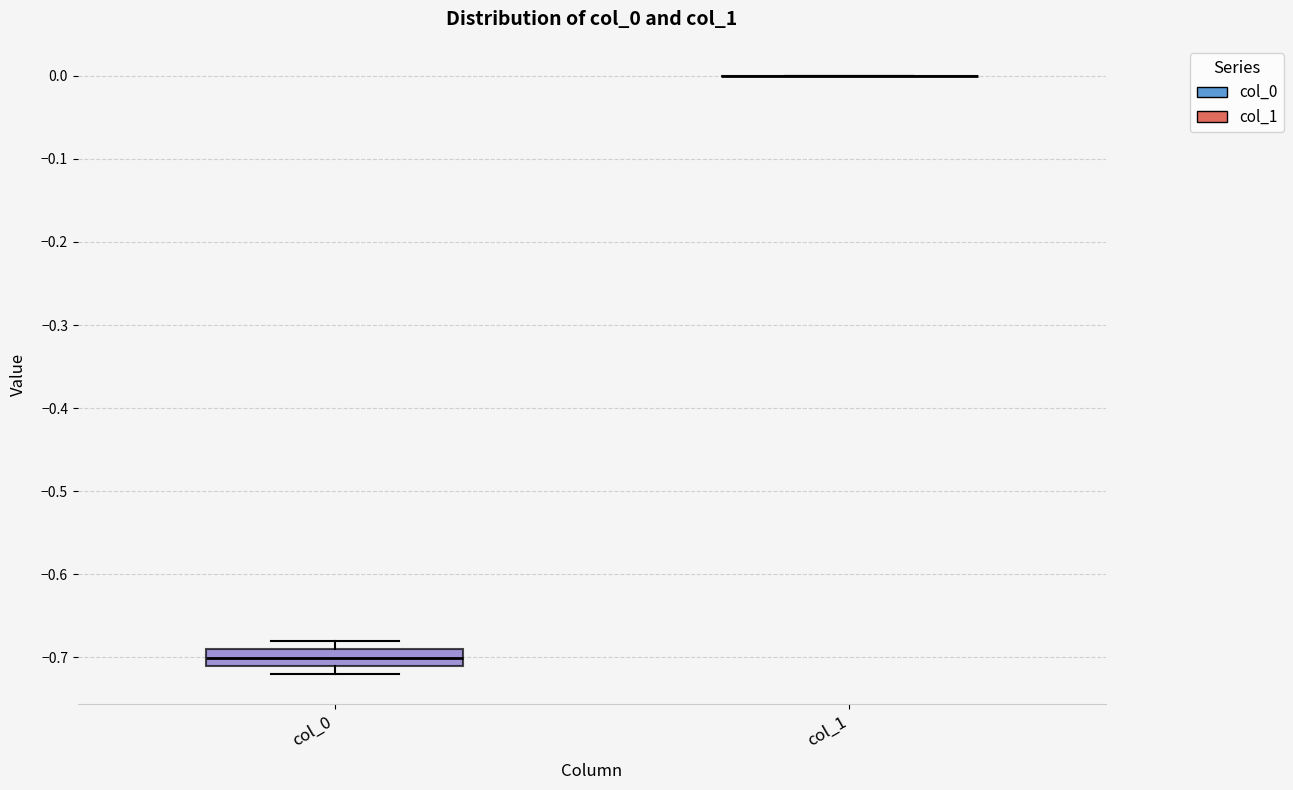

Reading left to right, read every box against the y-axis: the position of its median line, the range the box covers, and the ends of its whiskers. The values are not printed on the chart, so give them approximately, as read against the axis.

col_0: median -0.70, box -0.71 to -0.69, whiskers -0.72 to -0.68
col_1: box collapsed to a line at 0.00, whiskers 0.00 to 0.00